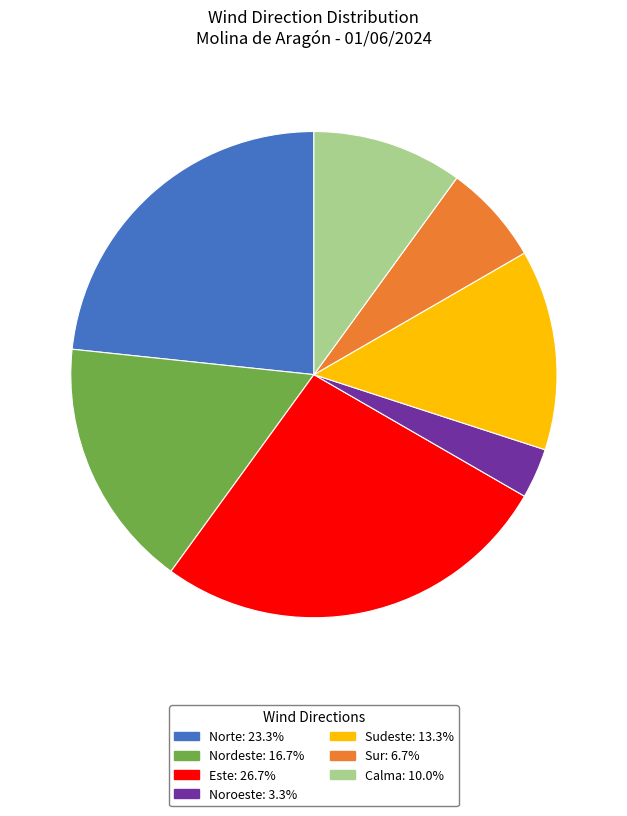

Approximately how many times larger is the value at Noroeste compared to Nordeste?

0.2